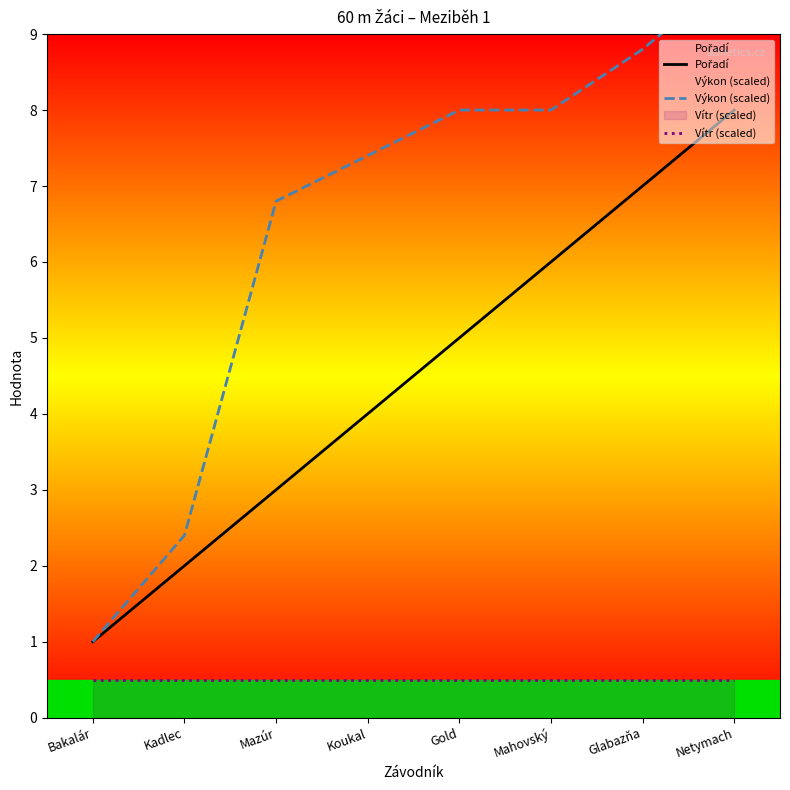

How many lines are shown in the chart?

3